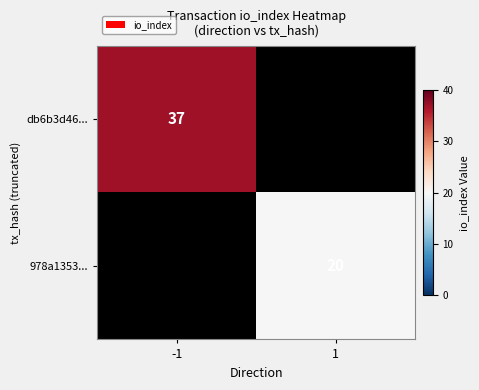

At how many categories does at least one series exceed 35?

1